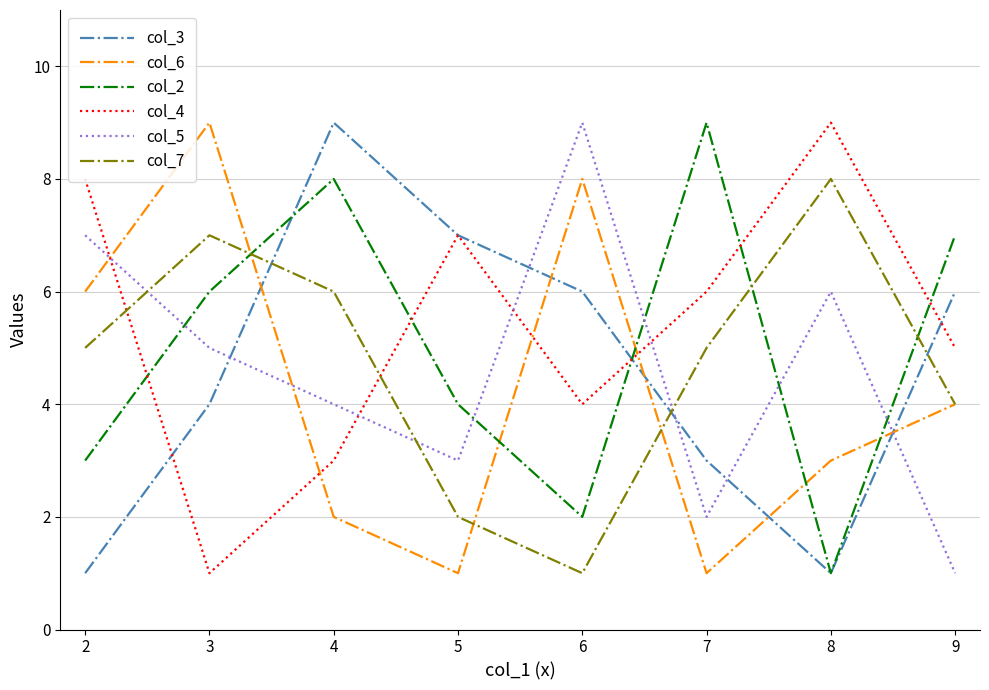

Rank the series at 7 from highest to lowest value.

col_2, col_4, col_7, col_3, col_5, col_6